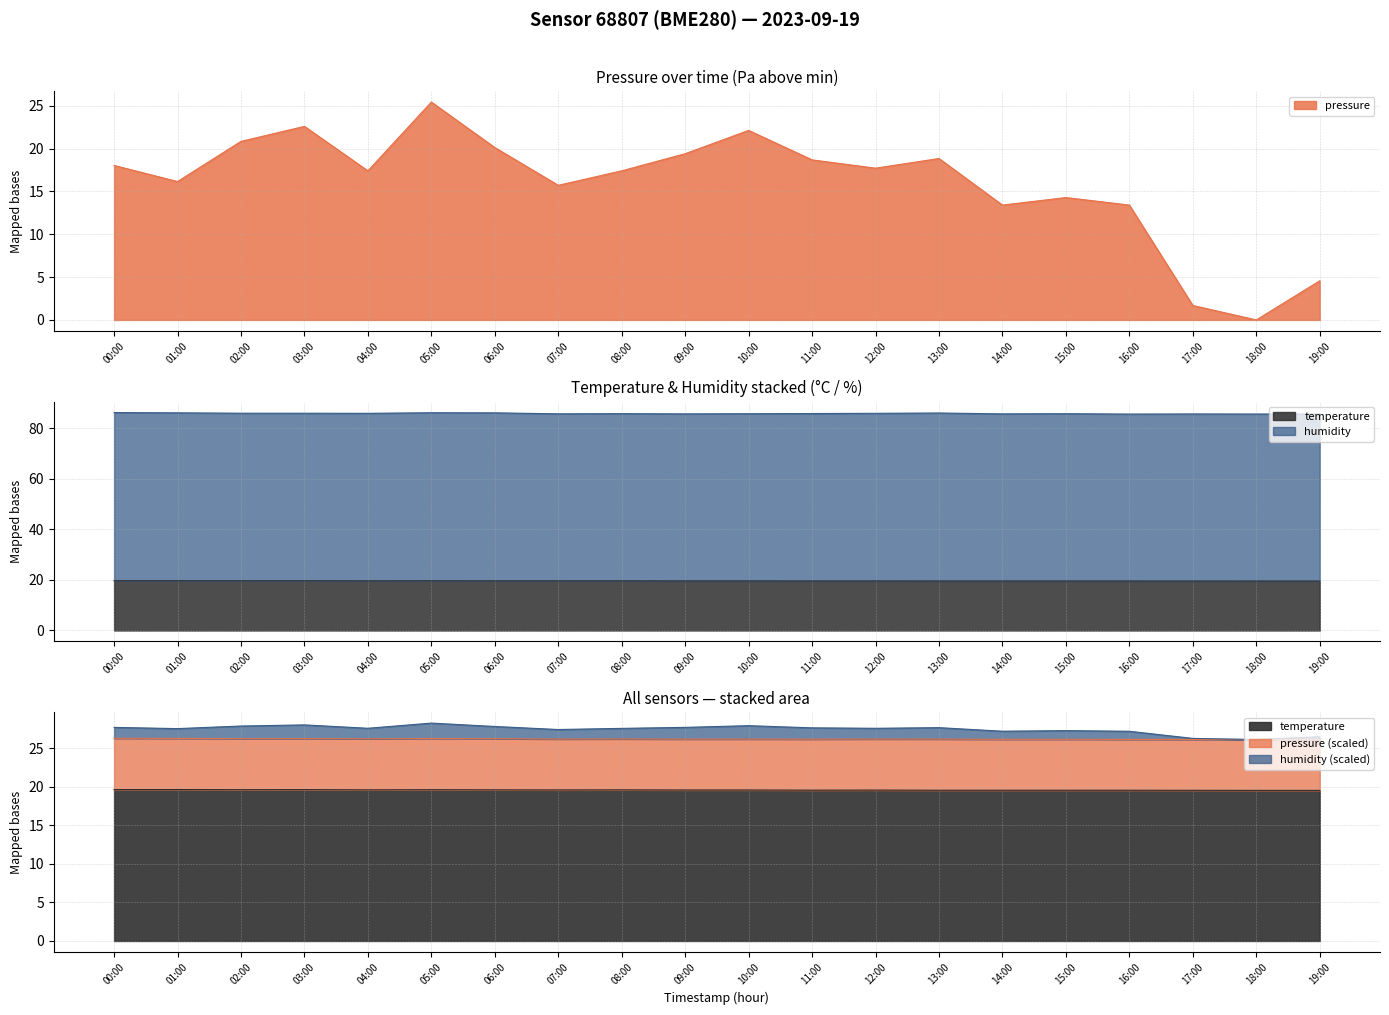

What is the sum of the pressure values at 08:00 and 05:00?

42.9